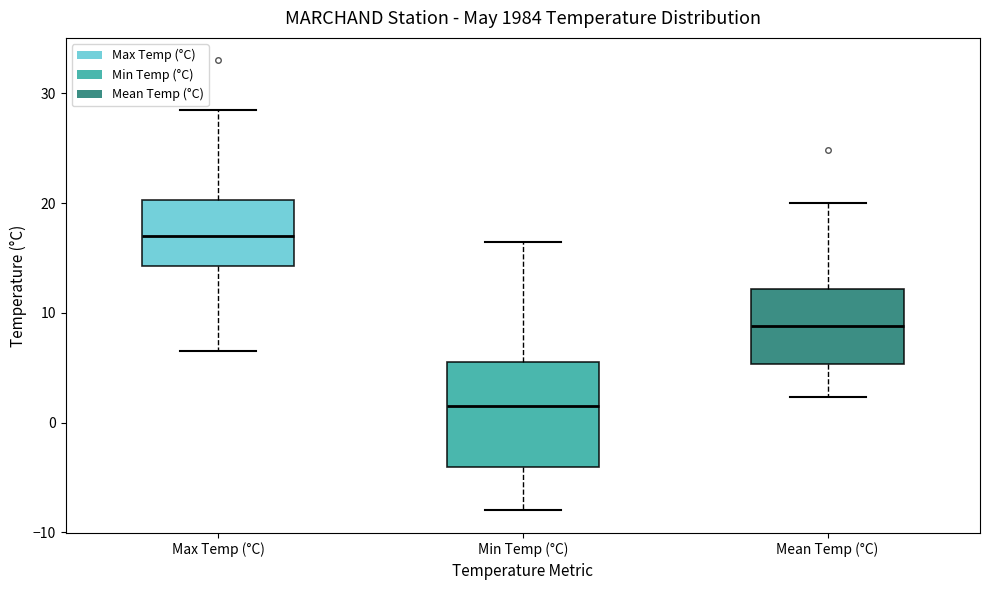

Where is the upper edge of the box for Min Temp (°C) on the y-axis? The values are not printed on the chart, so give them approximately, as read against the axis.

6